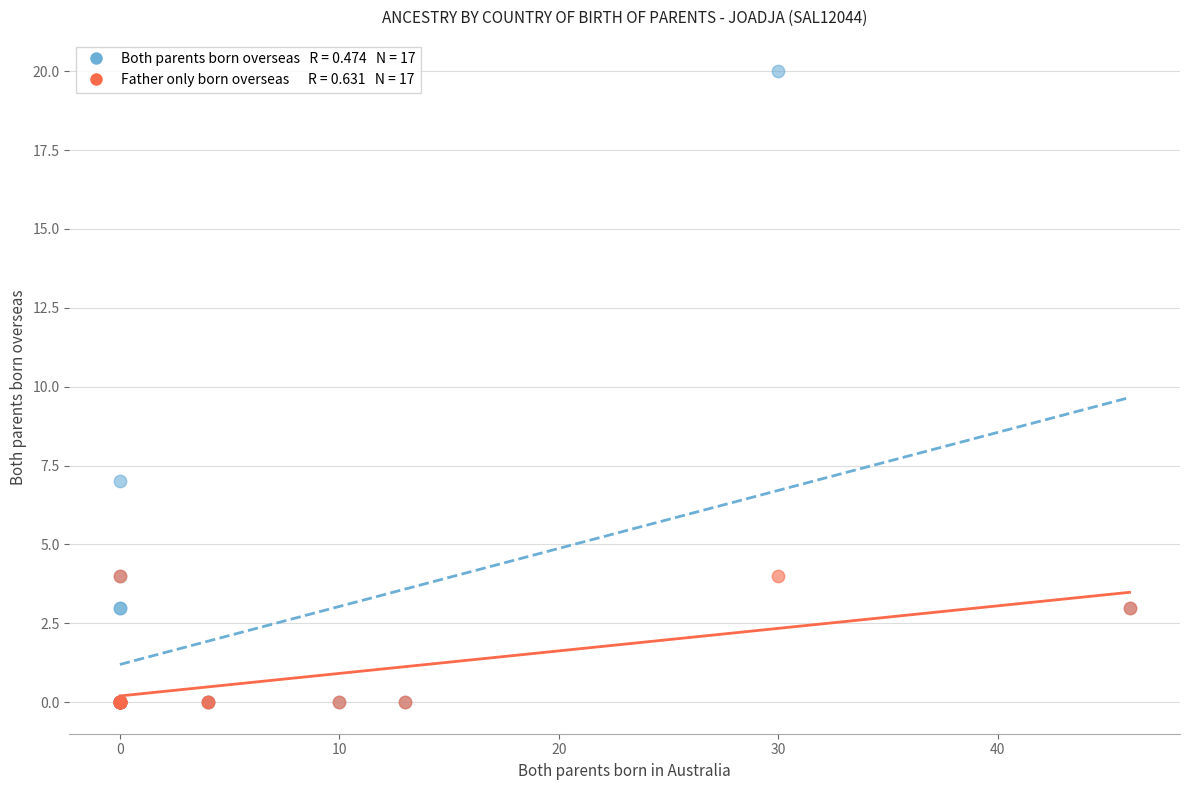

Across all series, what Y value is closest to 10?

7